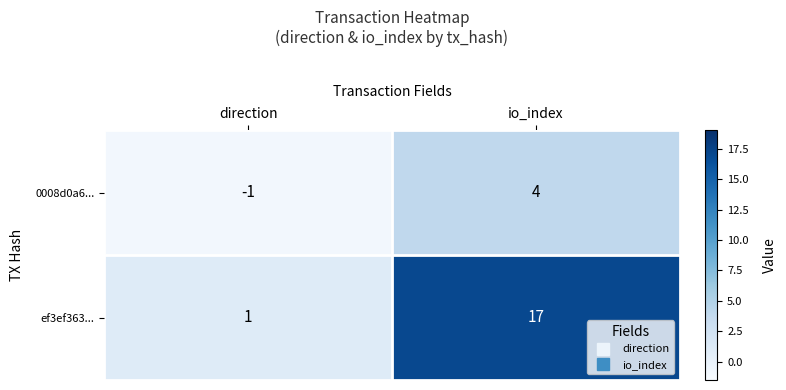

What is the greatest value displayed?

17